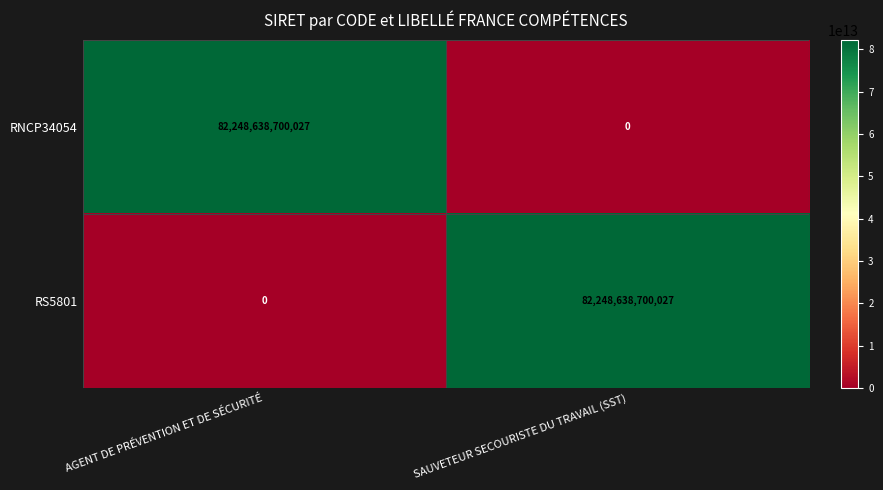

At how many categories does at least one series exceed 1526873482797?

2